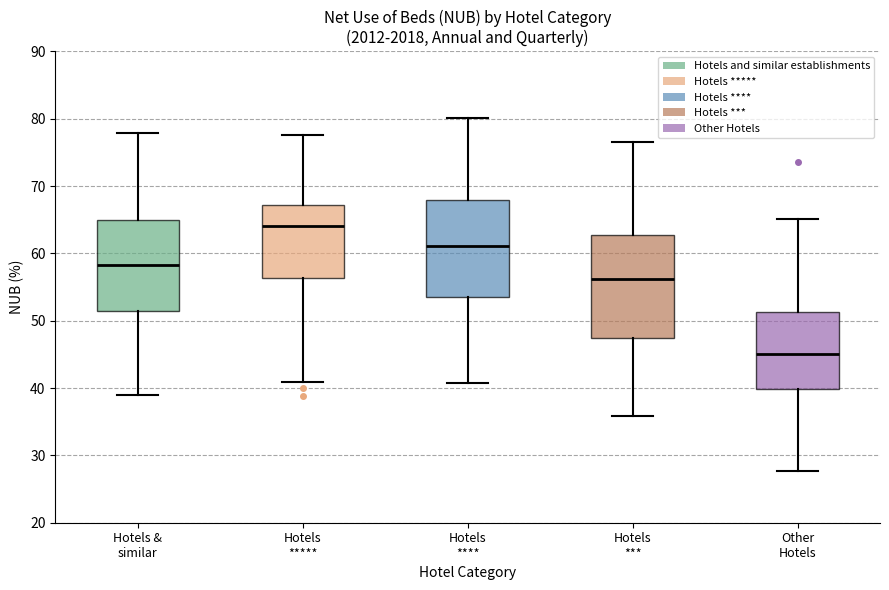

Reading left to right, transcribe this box plot: for each box, give where its median line is, the range the box spans, and where its two whiskers end, as read against the y-axis. The values are not printed on the chart, so give them approximately, as read against the axis.

Hotels & similar: median 58, box 51 to 65, whiskers 39 to 78
Hotels *****: median 64, box 56 to 67, whiskers 41 to 78
Hotels ****: median 61, box 54 to 68, whiskers 41 to 80
Hotels ***: median 56, box 47 to 63, whiskers 36 to 77
Other Hotels: median 45, box 40 to 51, whiskers 28 to 65